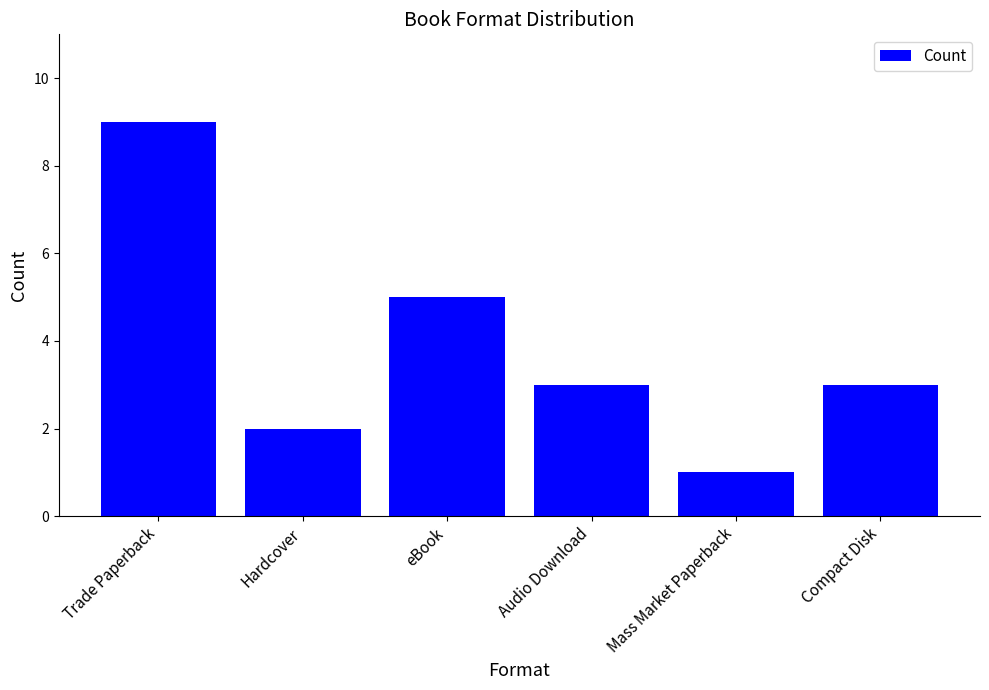

Which label corresponds to the largest value in the chart?

Trade Paperback